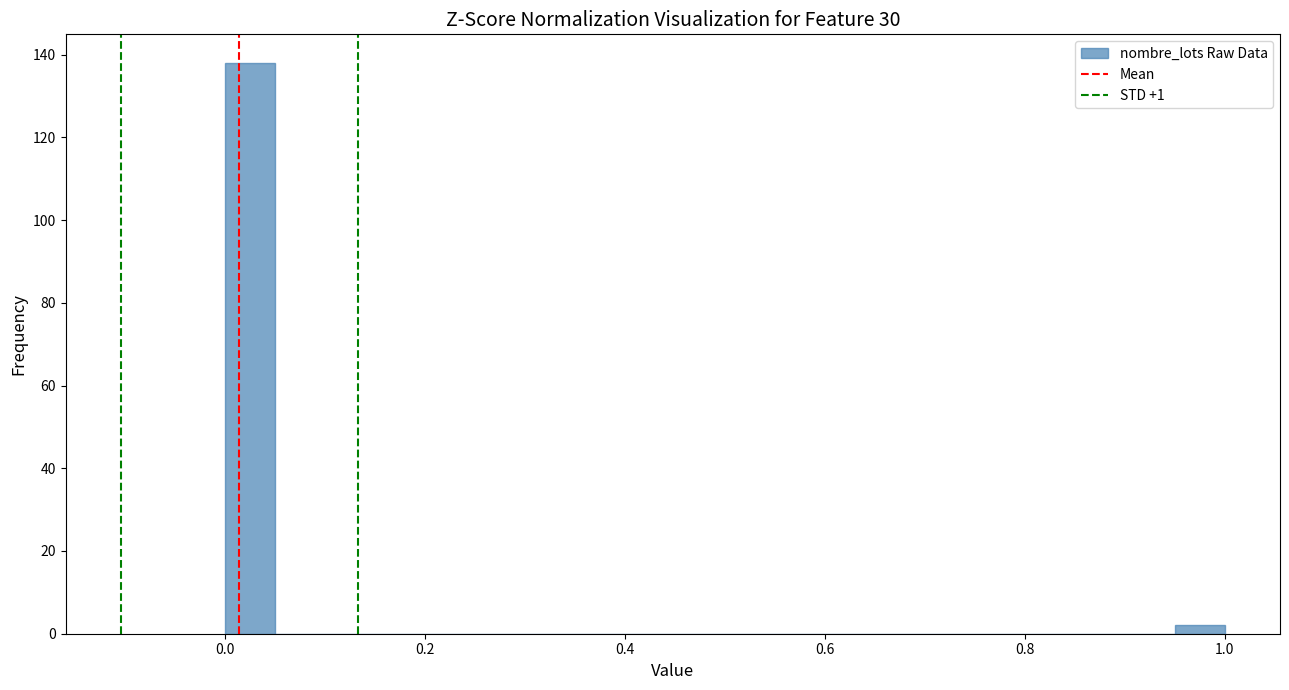

Read against the x-axis, roughly where is the centre of the tallest bar?

0.02